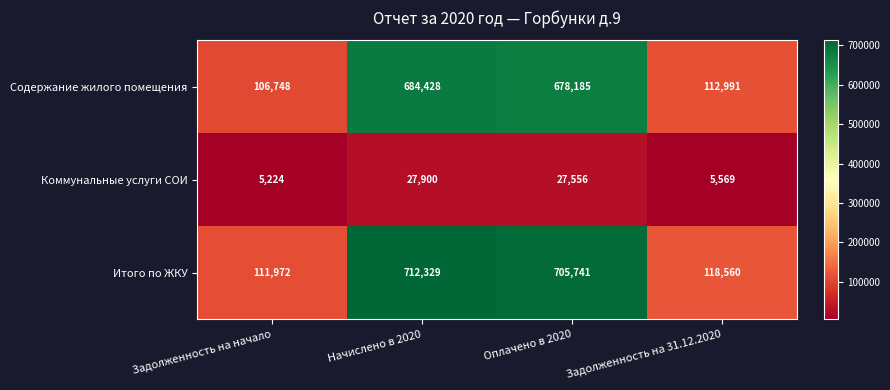

Reading left to right, what are all the values shown in this chart?

Содержание жилого помещения: 106748	684428	678185	112991
Коммунальные услуги СОИ: 5224	27900	27556	5569
Итого по ЖКУ: 111972	712329	705741	118560